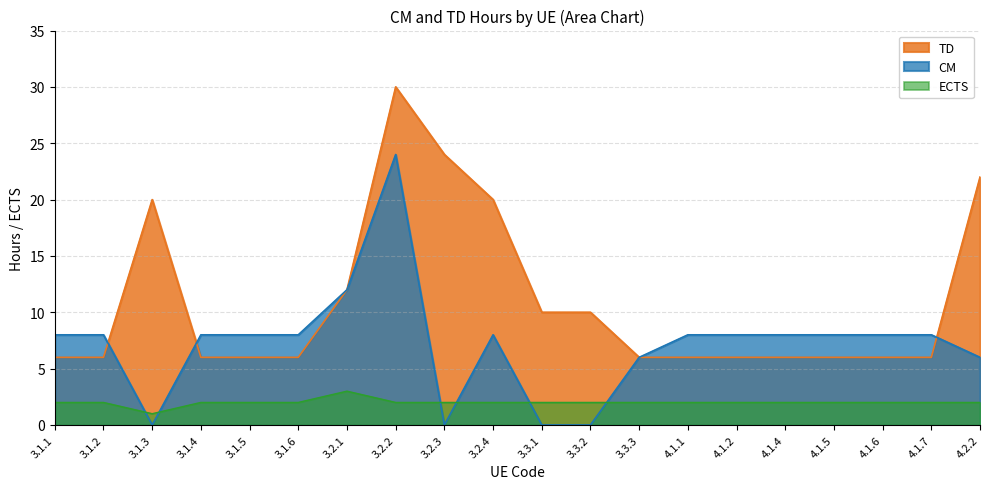

What is the total value across all series at 3.1.5?

16